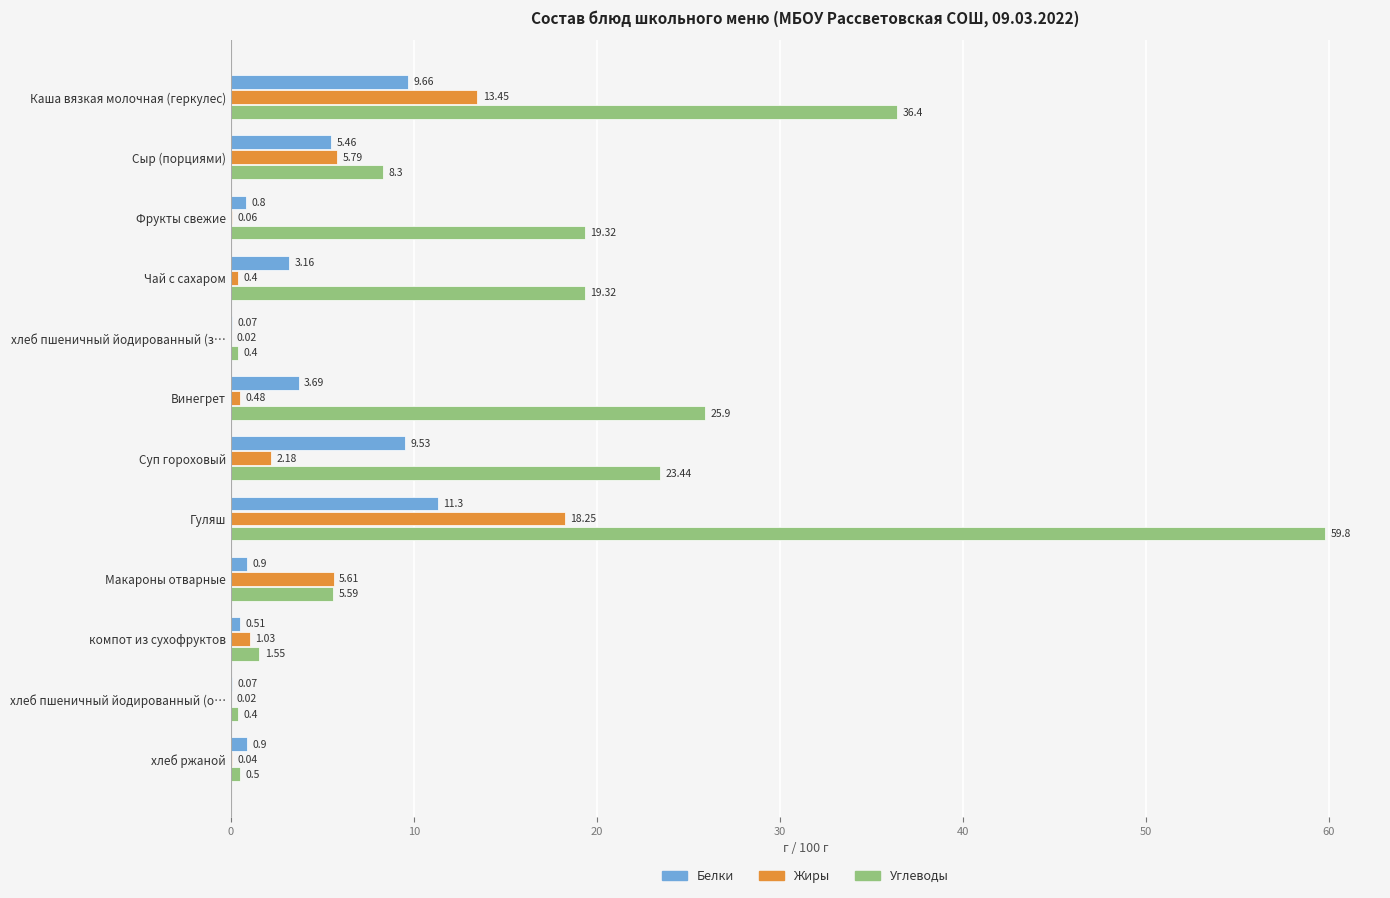

At which category is the sum across all series the highest?

Гуляш